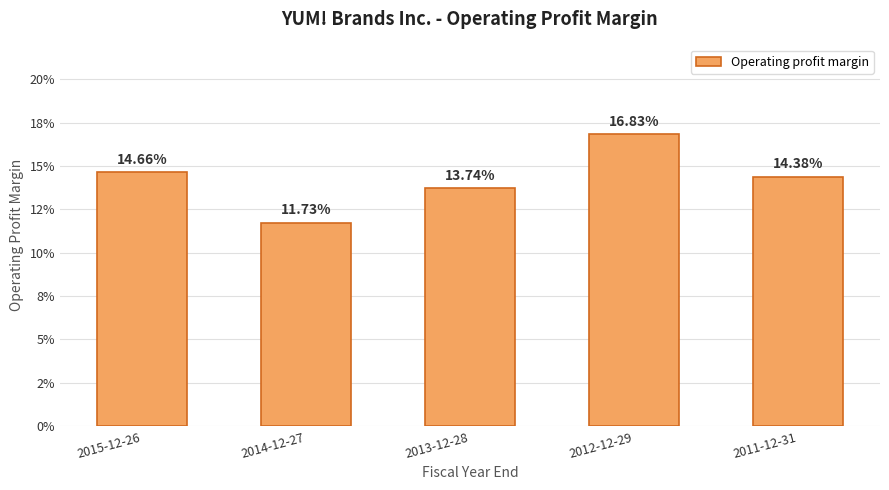

What is the difference between the maximum and minimum values?

0.1